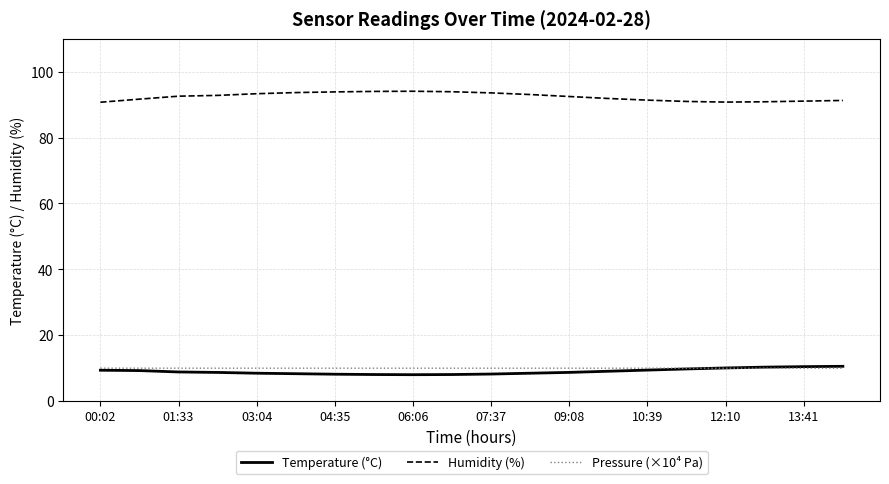

True or false: Temperature (°C) and Humidity (%) intersect in this chart.

False